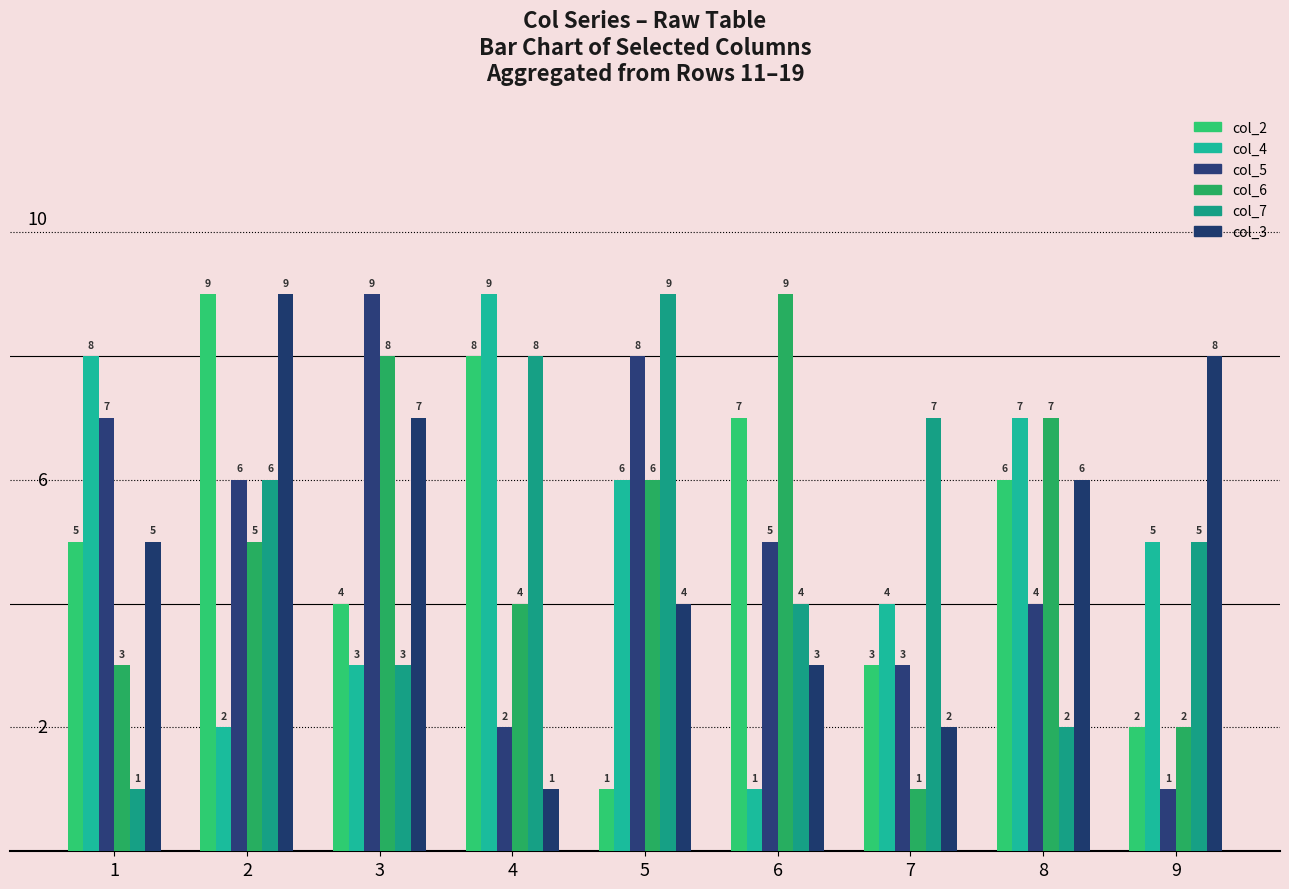

Is it true that col_3 equals 2 at 1?

False